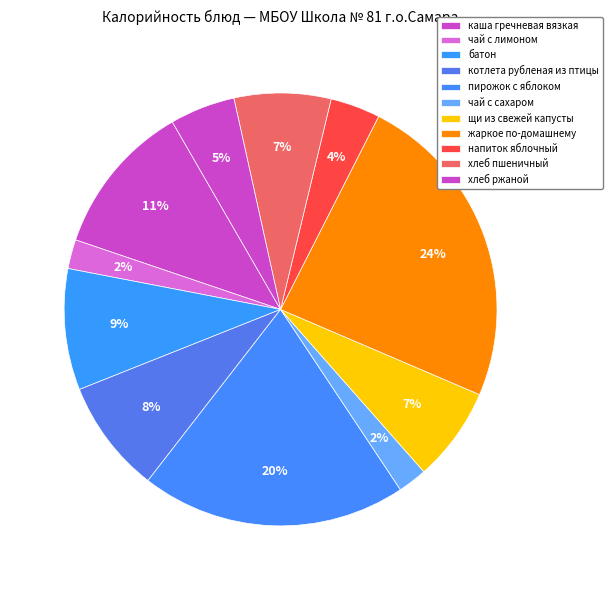

How much of the chart is everything except каша гречневая вязкая?

88.5%